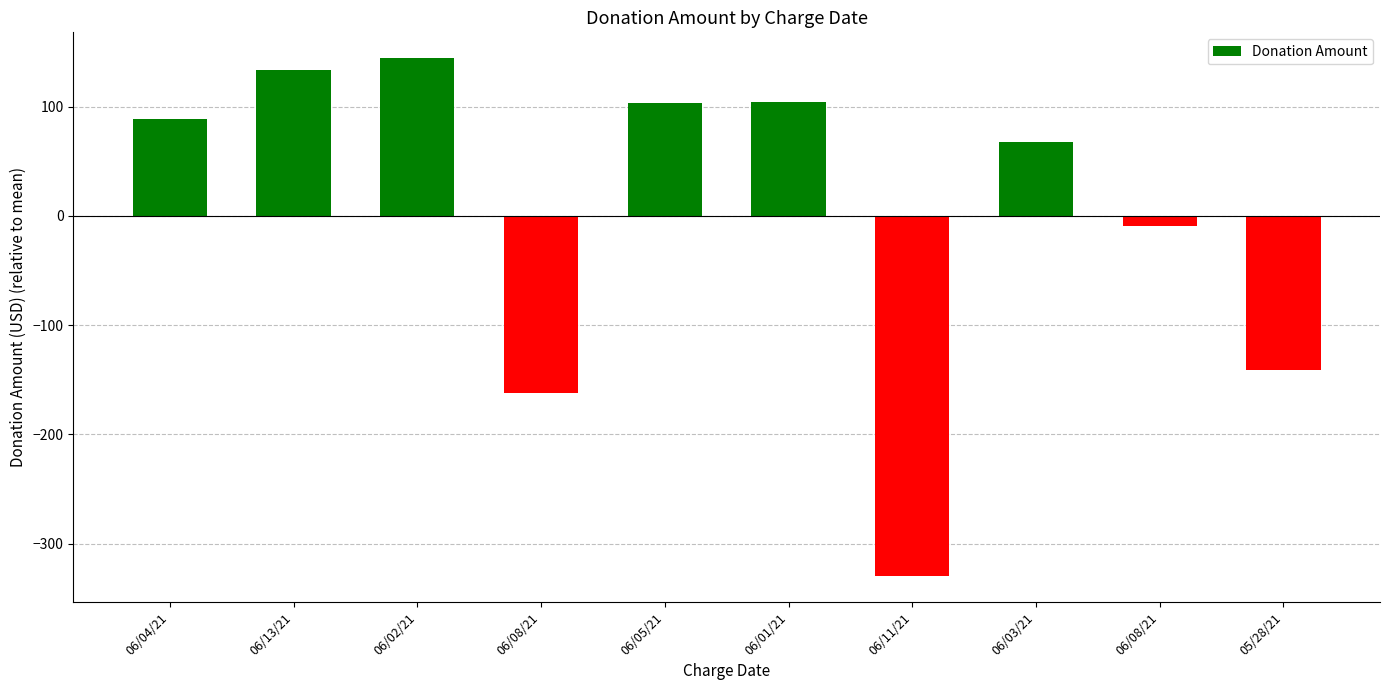

How many bars are there in total?

10